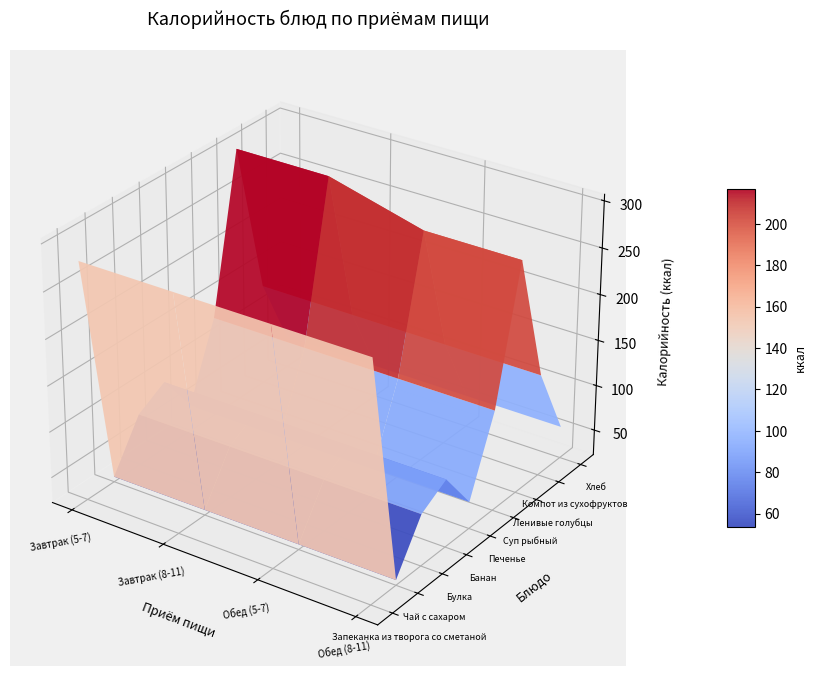

Reading left to right, list all the values displayed in this chart.

Запеканка из творога со сметаной: 0=279.6	1=279.6	2=279.6	3=279.6
Чай с сахаром: 0=28.0	1=28.0	2=28.0	3=28.0
Булка: 0=78.6	1=78.6	2=78.6	3=78.6
Банан: 0=96.0	1=96.0	2=96.0	3=96.0
Печенье: 0=51.6	1=51.6	2=51.6	3=51.6
Суп рыбный: 0=131.8	1=131.8	2=131.8	3=131.8
Ленивые голубцы: 0=301.1	1=301.1	2=273.8	3=273.8
Компот из сухофруктов: 0=133.0	1=133.0	2=133.0	3=133.0
Хлеб: 0=57.0	1=57.0	2=57.0	3=57.0